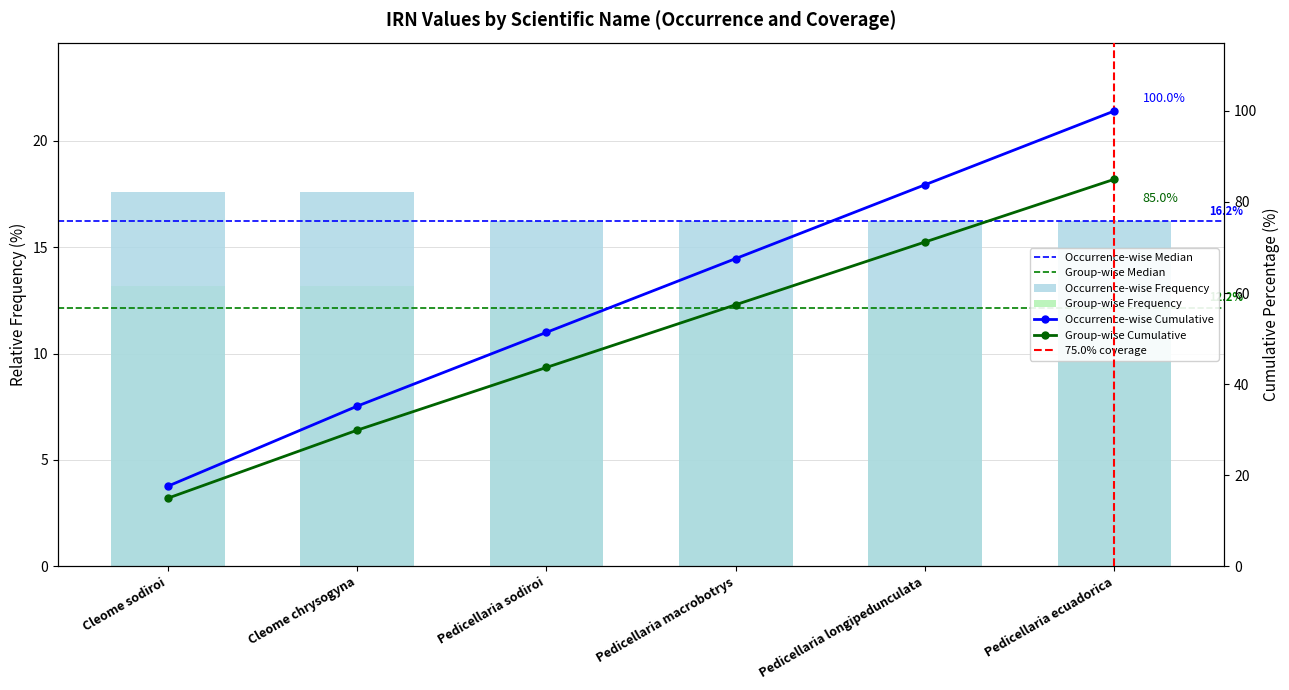

Is it true that the value at Pedicellaria longipedunculata is 12.2?

True